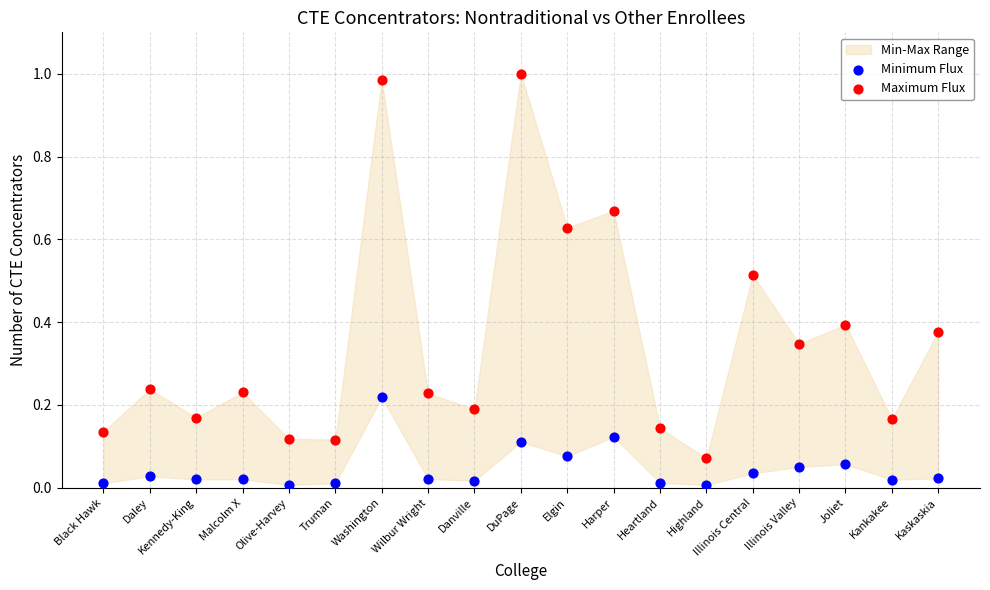

Which series reaches the maximum Y coordinate?

Maximum Flux